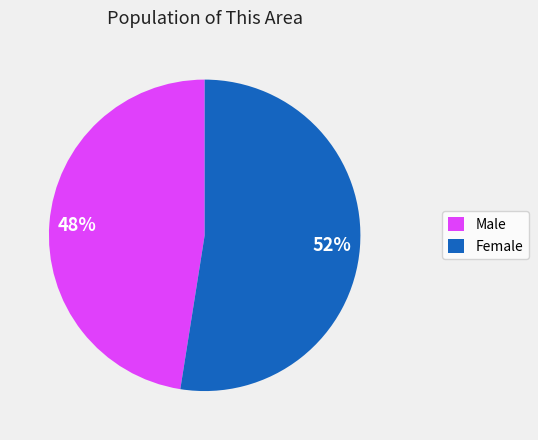

Does any single category account for the majority?

Yes